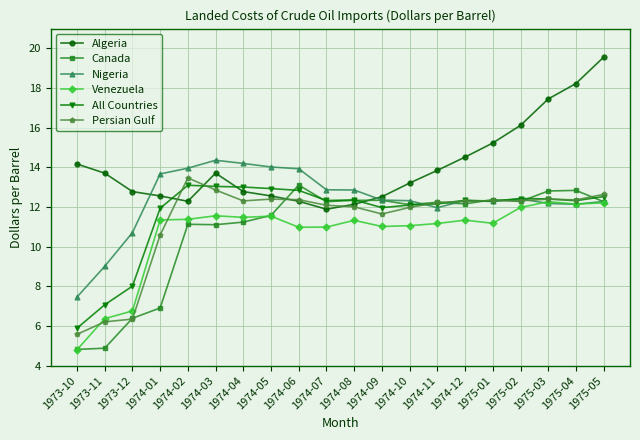

At which category is the sum across all series the highest?

1975-05